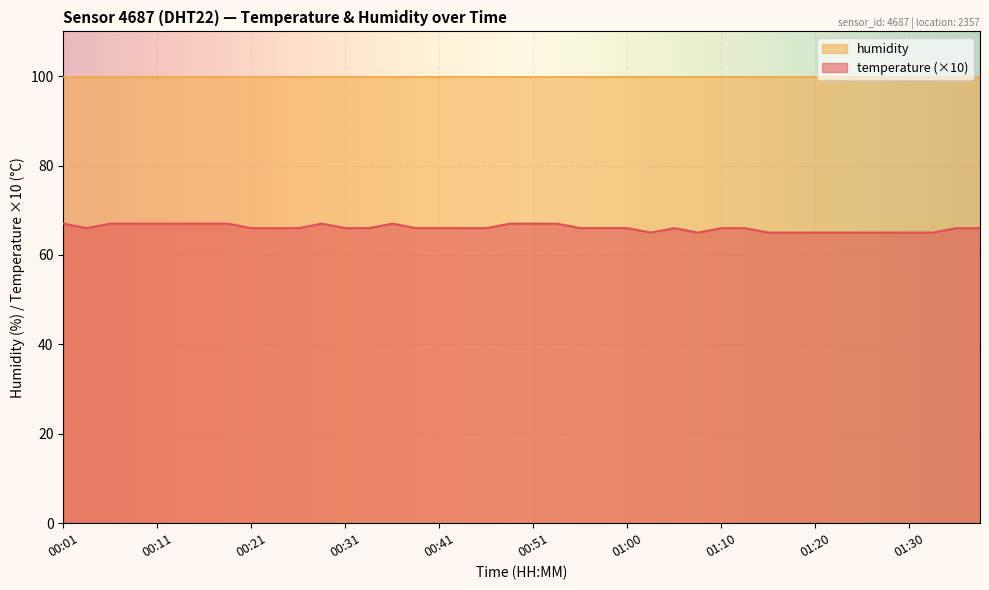

True or false: the data has more than 2 interior local peaks.

True